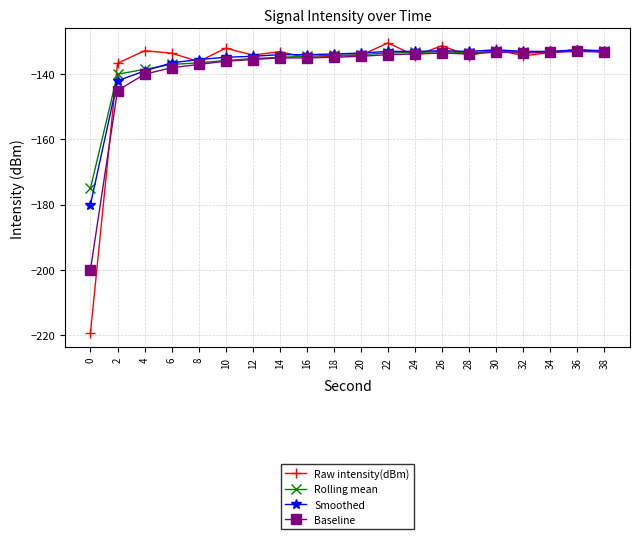

True or false: Raw intensity(dBm) has a value of -136.1 at 8.

True